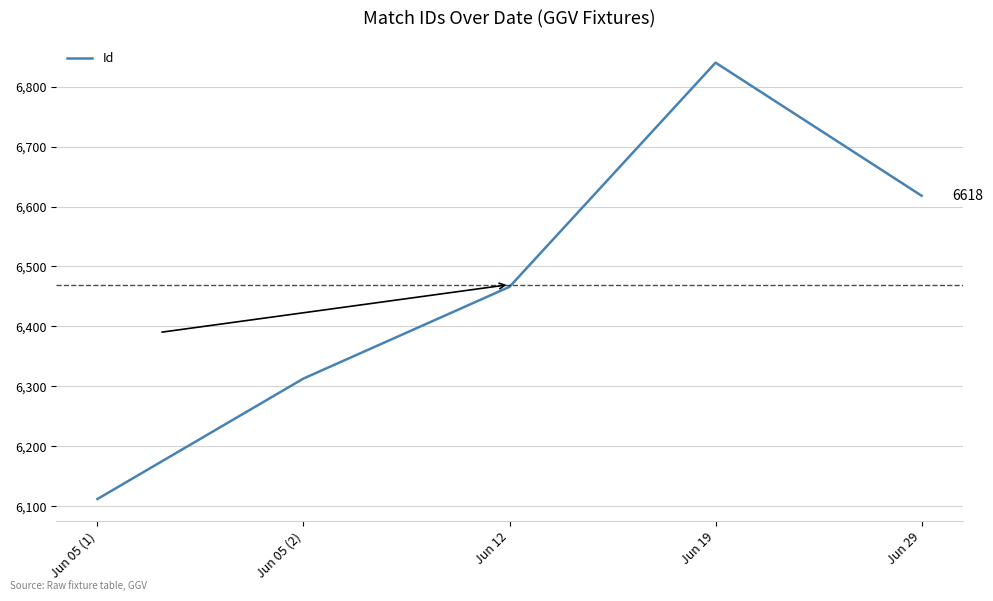

Where is the data nearest to the value 6476?

Jun 12